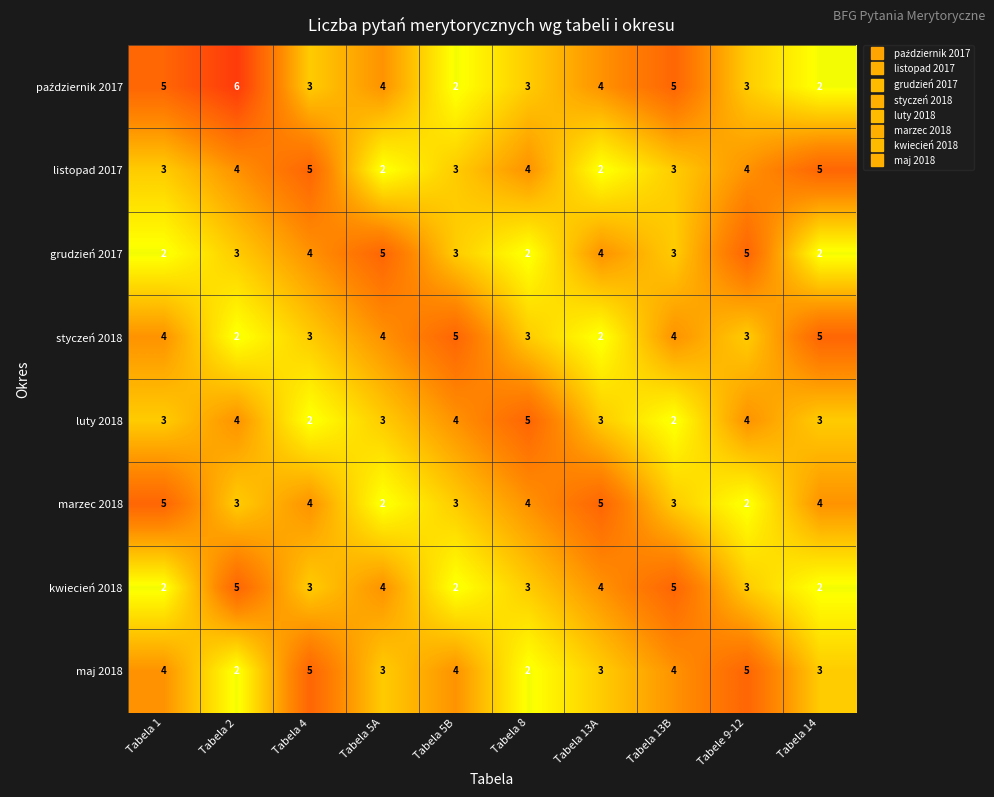

Where does the marzec 2018 series first go above 4?

Tabela 1